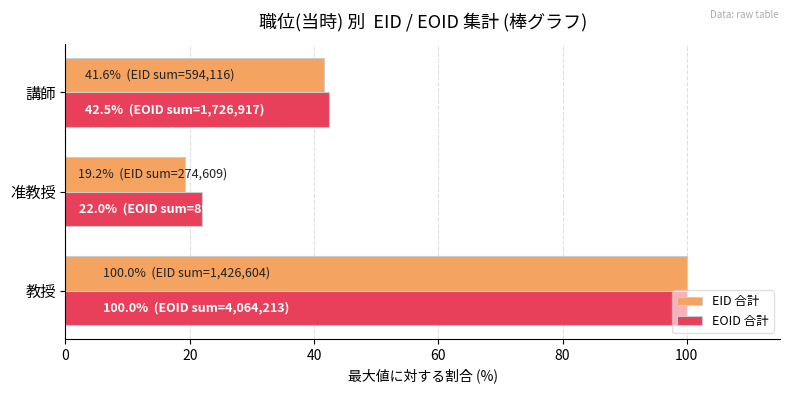

List the labels in order of EOID 合計 value, smallest first.

准教授, 講師, 教授